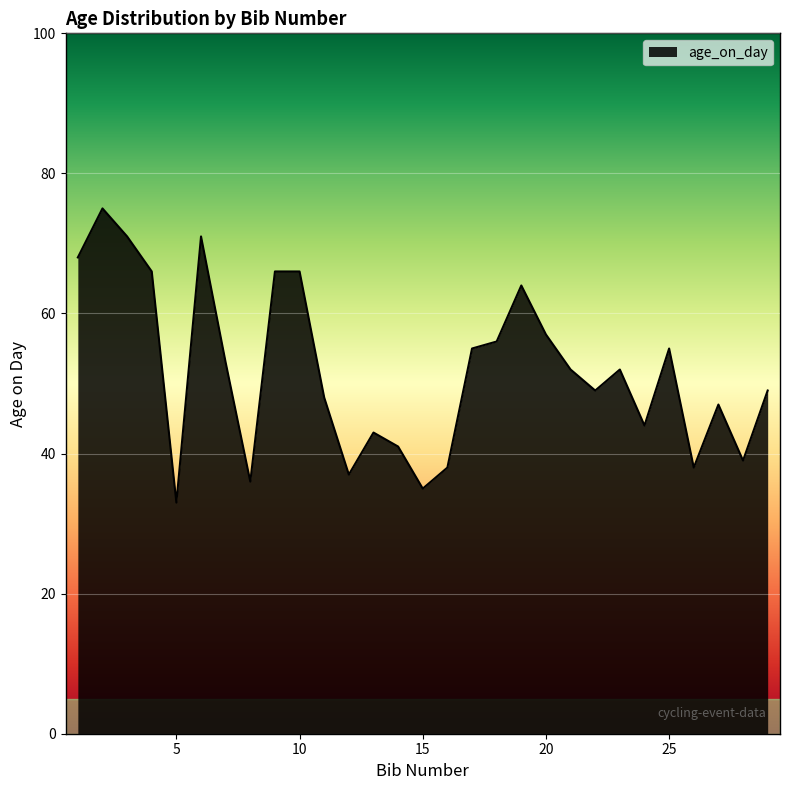

What is the difference between the maximum and minimum values?

42